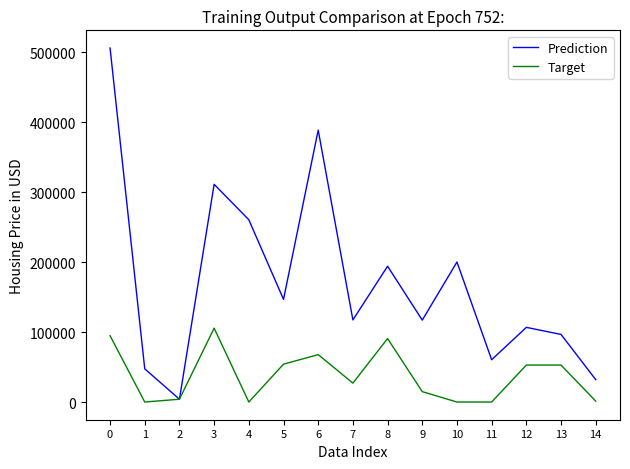

How many lines are shown in the chart?

2